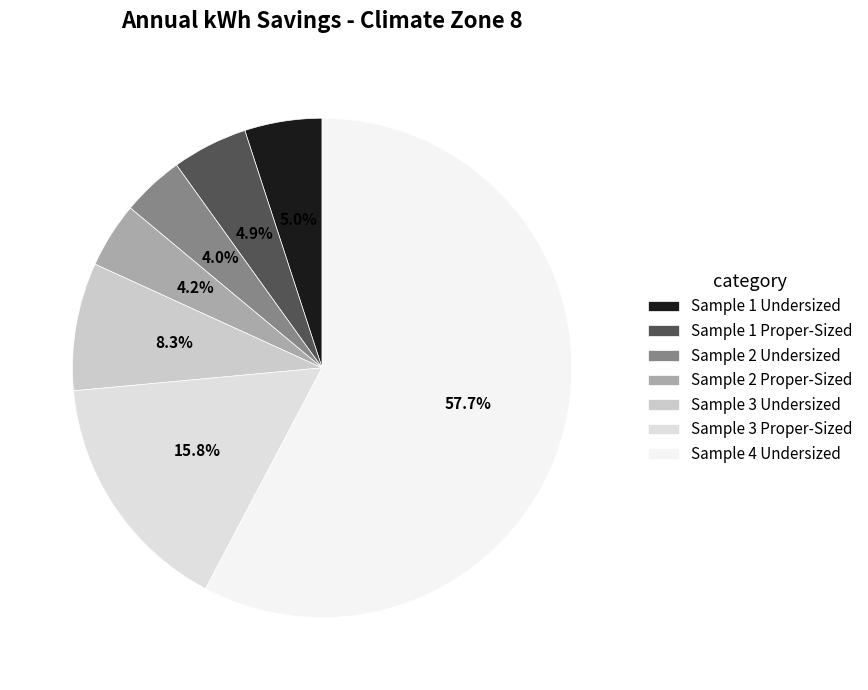

Is it true that Sample 1 Proper-Sized is 1% of the pie?

False